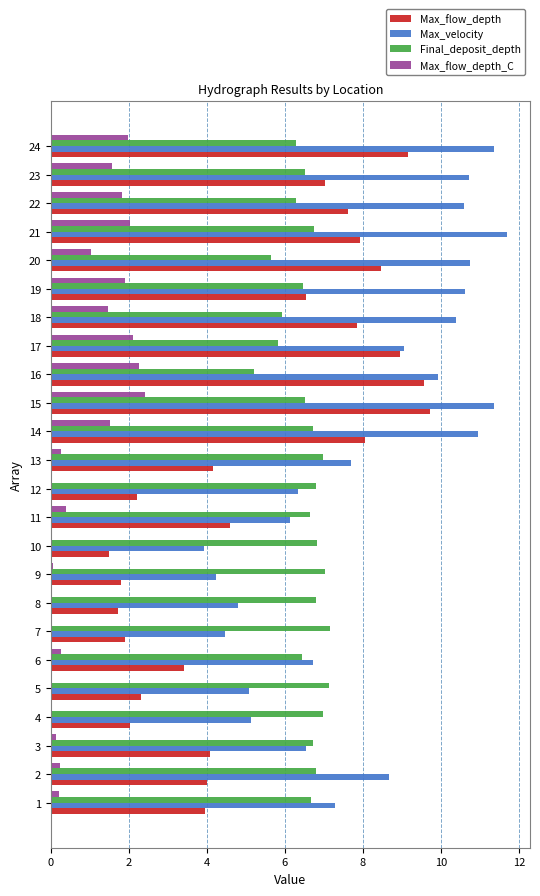

What is the total value across all series at 2?

19.7